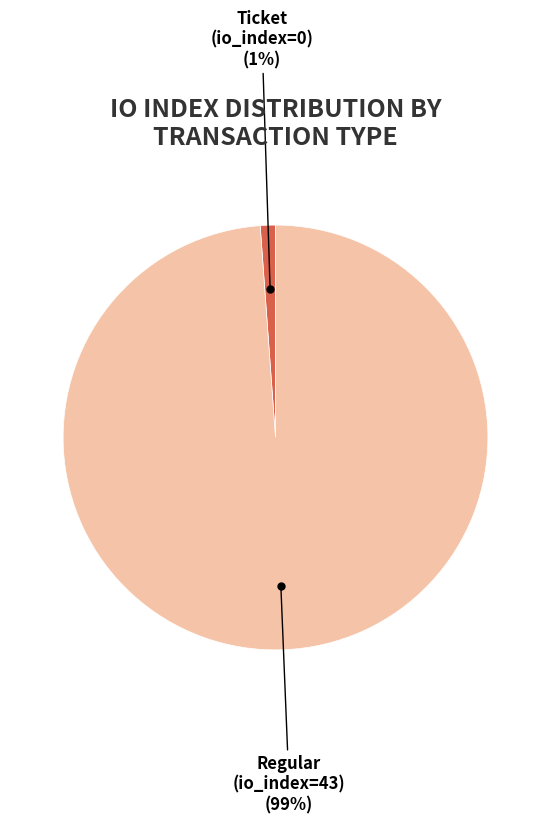

Which category accounts for the majority?

Regular